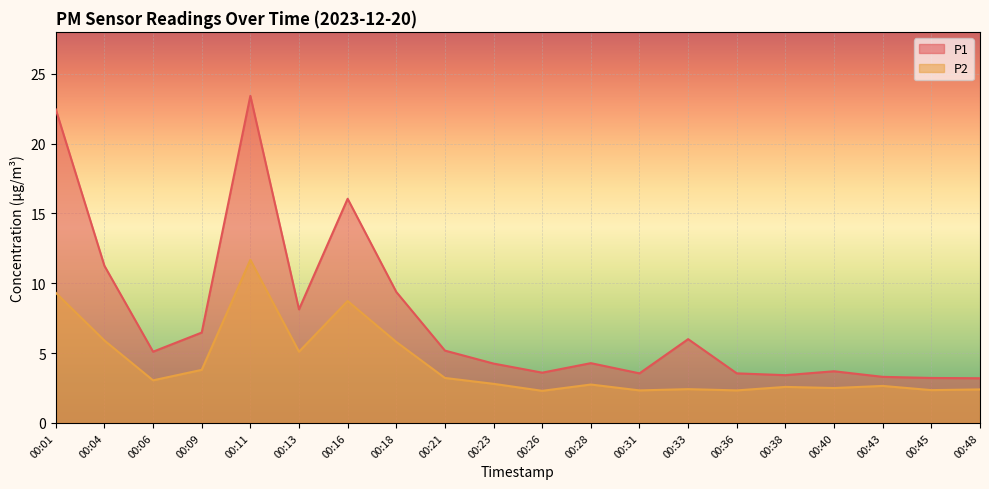

What is the minimum value for P1?

3.2